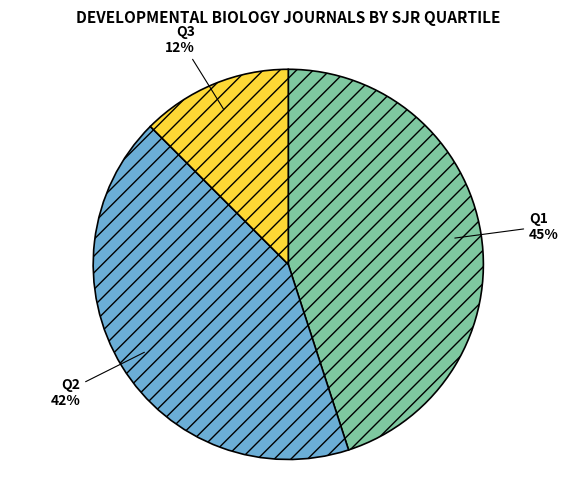

Which slice is the smallest?

Q3